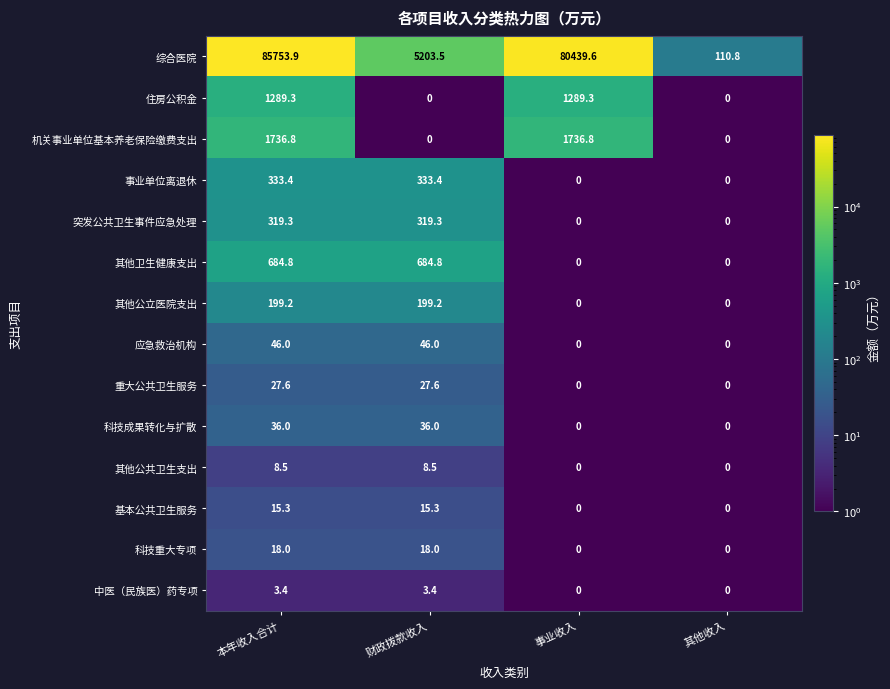

What is the highest value of the 中医（民族医）药专项 series?

3.4